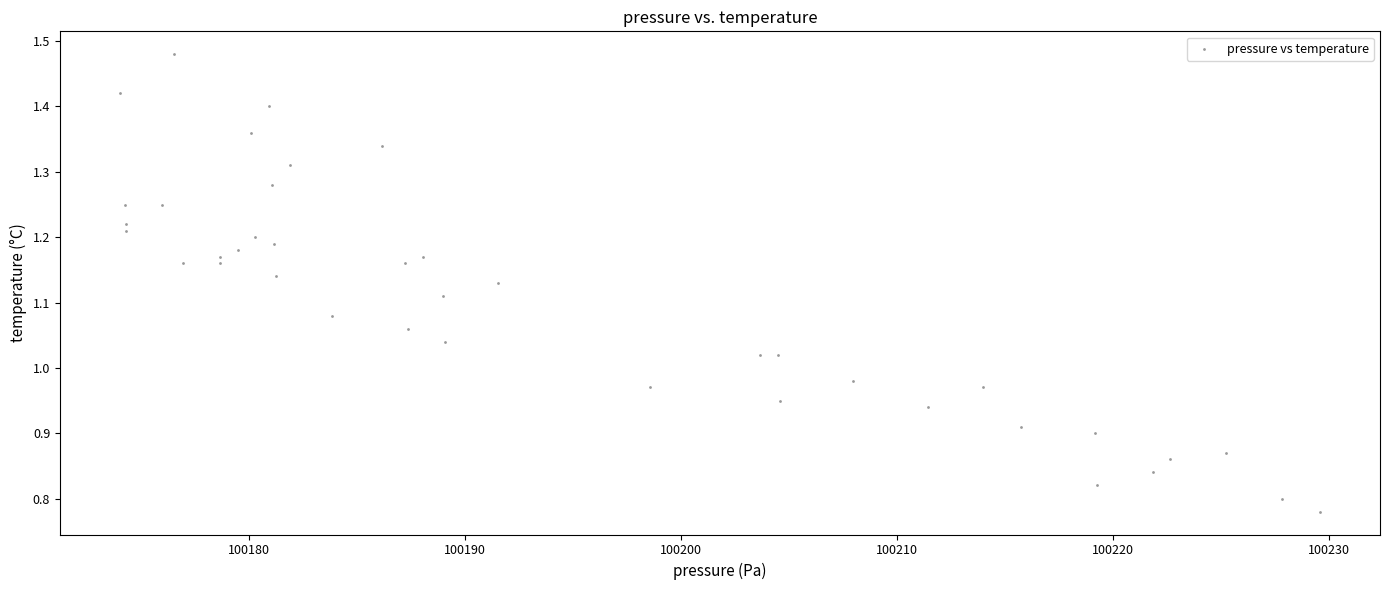

What is the range of Y values (max minus min)?

0.7